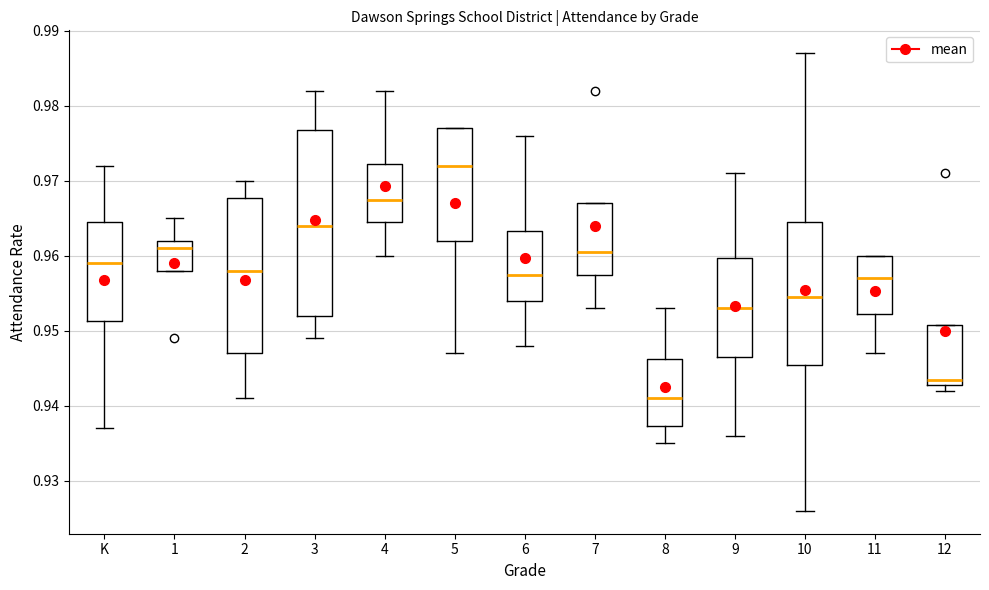

Reading left to right, read every box against the y-axis: the position of its median line, the range the box covers, and the ends of its whiskers. The values are not printed on the chart, so give them approximately, as read against the axis.

K: median 0.959, box 0.951 to 0.965, whiskers 0.937 to 0.972
1: median 0.961, box 0.958 to 0.962, whiskers 0.958 to 0.965
2: median 0.958, box 0.947 to 0.968, whiskers 0.941 to 0.970
3: median 0.964, box 0.952 to 0.977, whiskers 0.949 to 0.982
4: median 0.968, box 0.965 to 0.972, whiskers 0.960 to 0.982
5: median 0.972, box 0.962 to 0.977, whiskers 0.947 to 0.977
6: median 0.958, box 0.954 to 0.963, whiskers 0.948 to 0.976
7: median 0.961, box 0.958 to 0.967, whiskers 0.953 to 0.967
8: median 0.941, box 0.937 to 0.946, whiskers 0.935 to 0.953
9: median 0.953, box 0.947 to 0.960, whiskers 0.936 to 0.971
10: median 0.955, box 0.946 to 0.965, whiskers 0.926 to 0.987
11: median 0.957, box 0.952 to 0.960, whiskers 0.947 to 0.960
12: median 0.944, box 0.943 to 0.951, whiskers 0.942 to 0.951